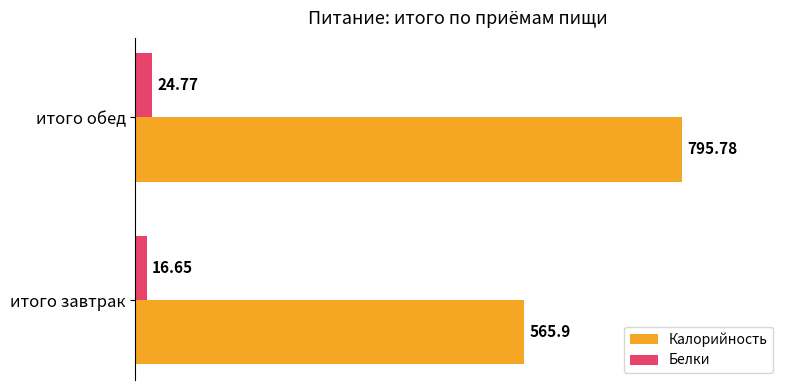

Is the value of Белки at итого завтрак greater than the value of Калорийность at итого завтрак?

No